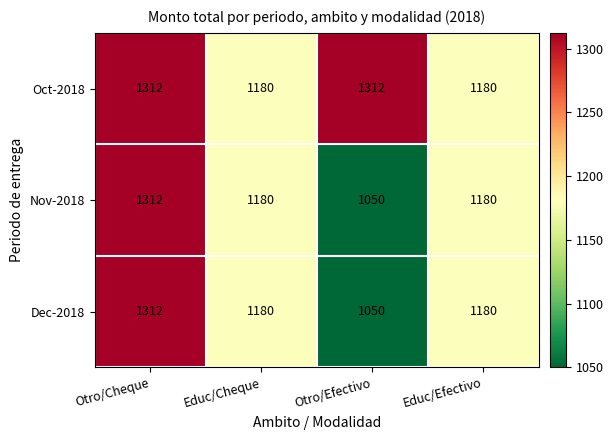

What is the difference between the highest and lowest values at Otro/Efectivo?

262